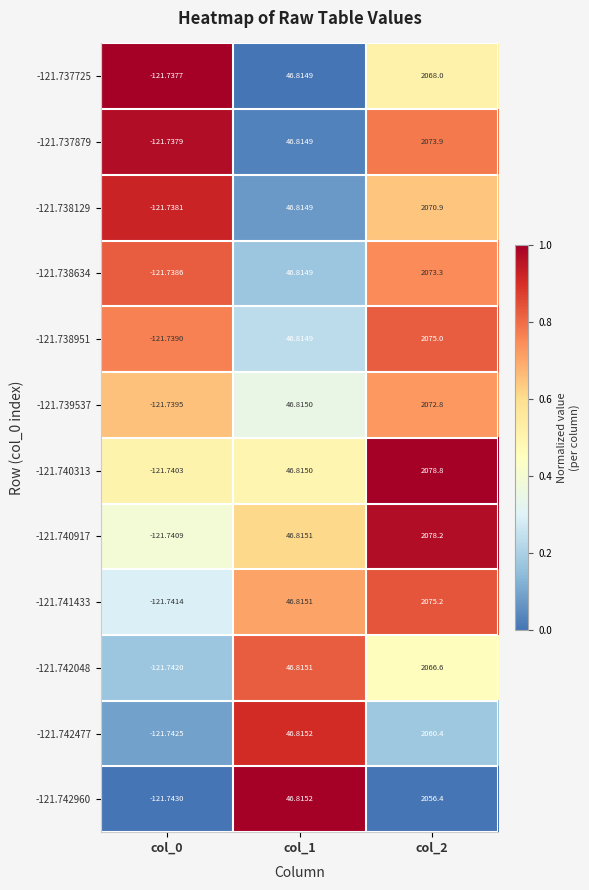

Which label corresponds to the largest value in the chart?

col_2